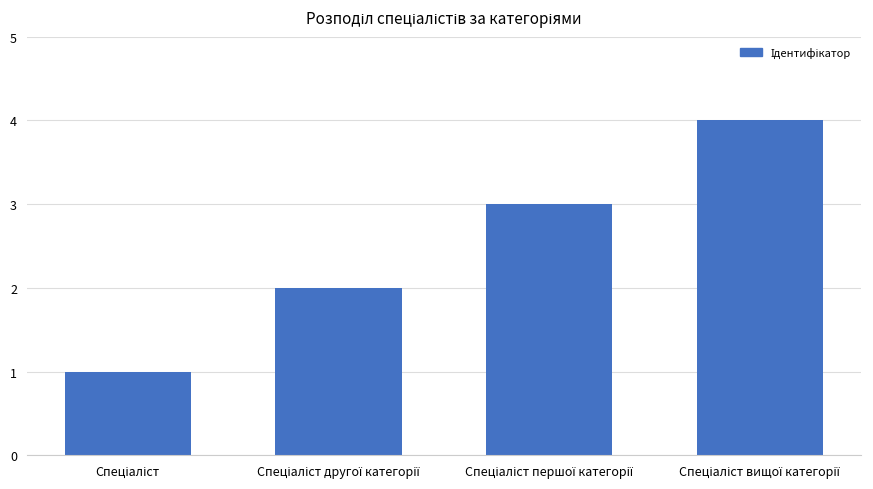

What is the sum of all values?

10